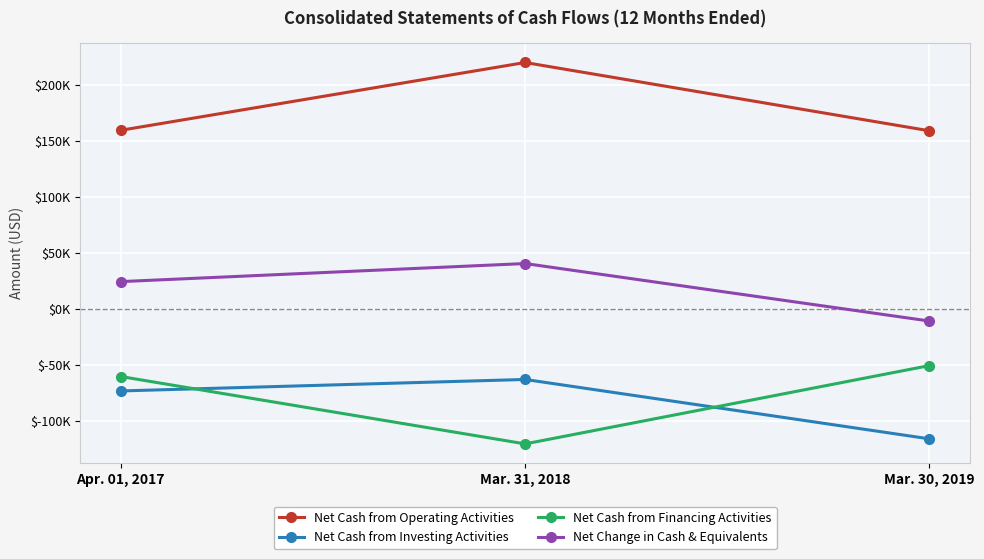

Reading right to left, what are all the values shown in this chart?

Net Cash from Operating Activities: Mar. 30, 2019=159281	Mar. 31, 2018=220350	Apr. 01, 2017=159738
Net Cash from Investing Activities: Mar. 30, 2019=-116148	Mar. 31, 2018=-63041	Apr. 01, 2017=-73313
Net Cash from Financing Activities: Mar. 30, 2019=-50628	Mar. 31, 2018=-120643	Apr. 01, 2017=-60413
Net Change in Cash & Equivalents: Mar. 30, 2019=-10818	Mar. 31, 2018=40605	Apr. 01, 2017=24441